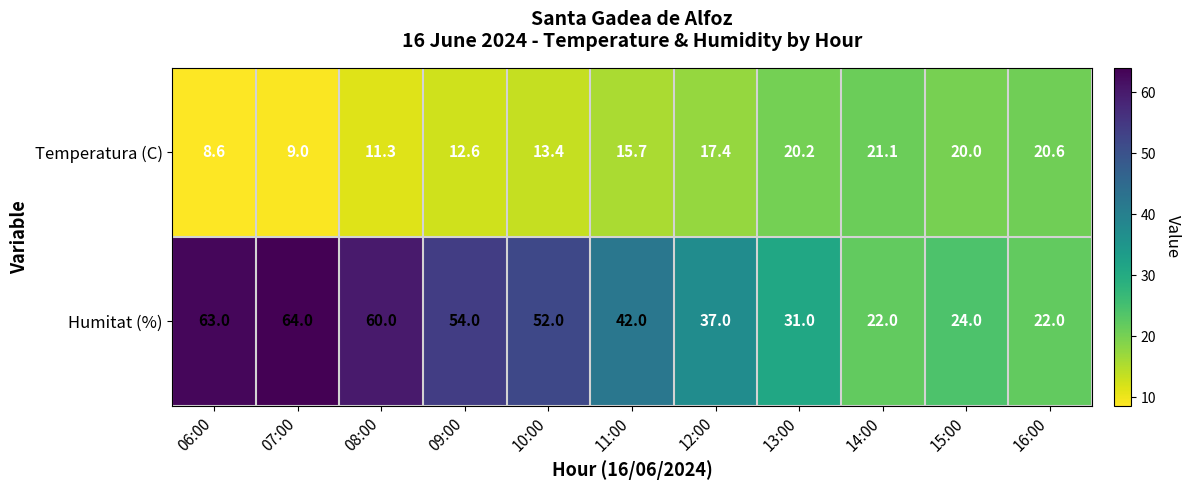

True or false: Humitat (%) has a value of 107.4 at 06:00.

False